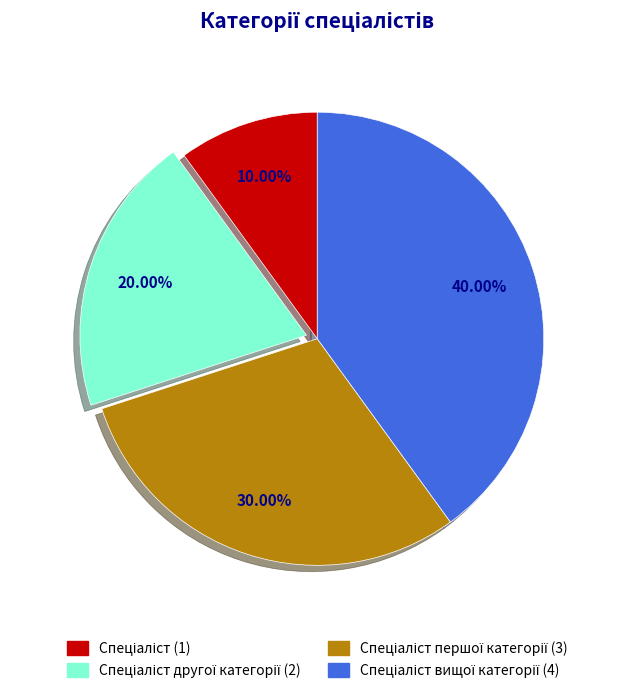

Does any single category account for the majority?

No